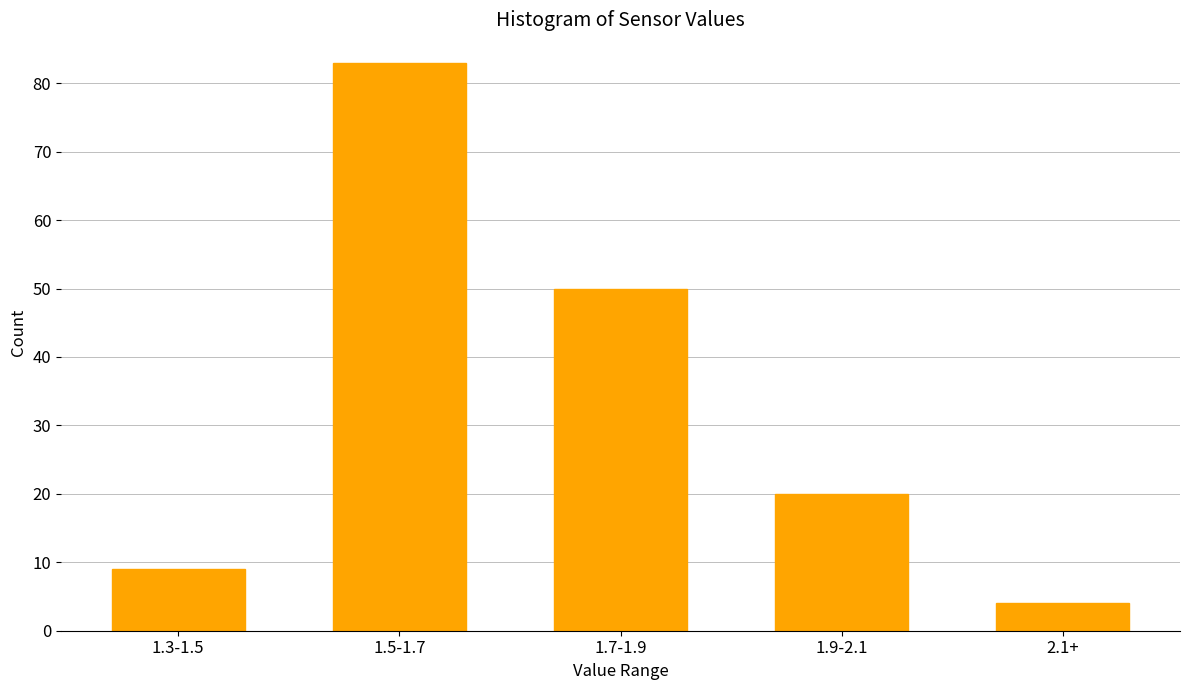

Reading left to right, transcribe all the data shown in this chart.

9	83	50	20	4